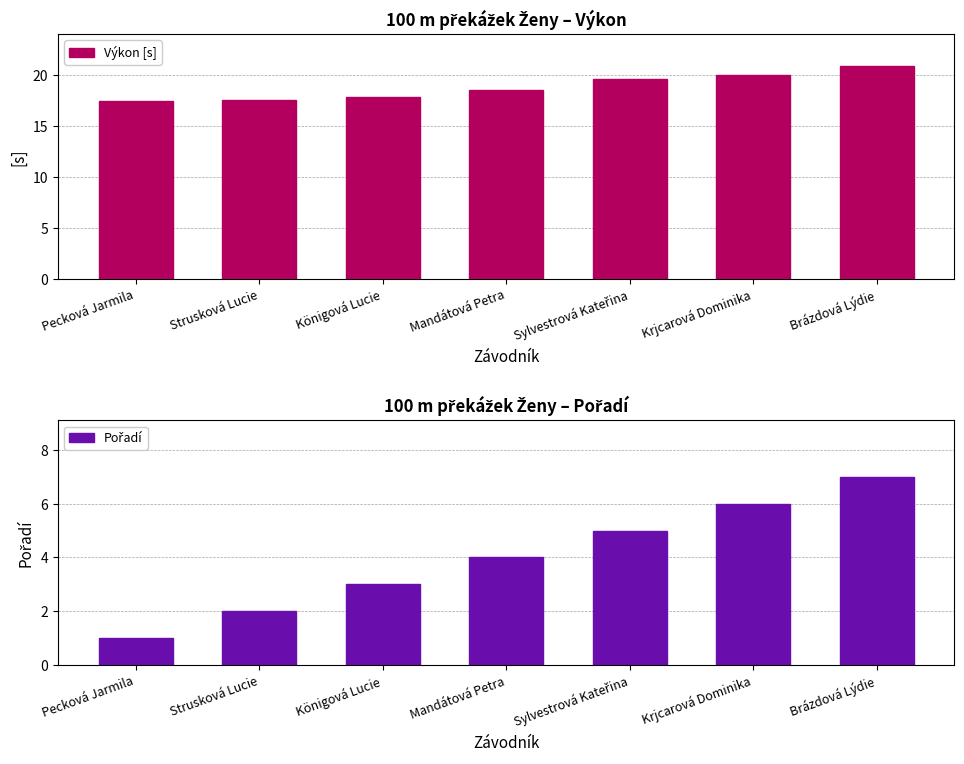

What is the difference between the second highest and second lowest values in the Výkon [s] series?

2.4